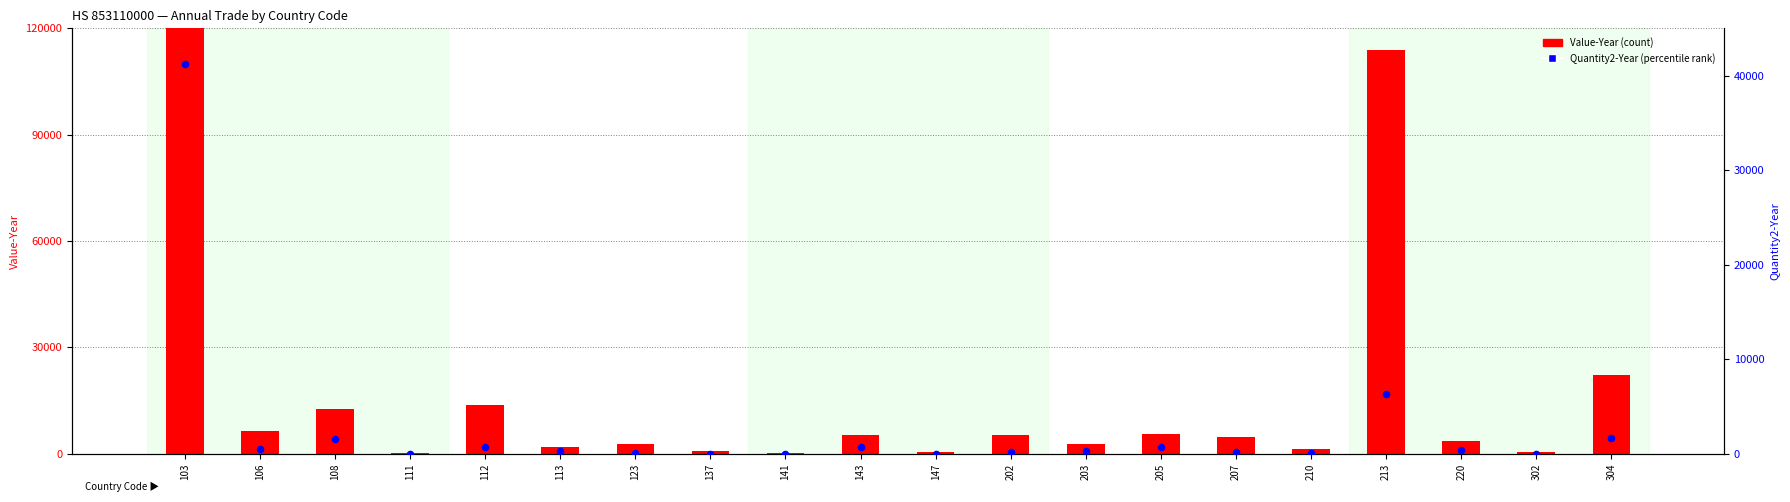

Which series has the largest Y range (max minus min)?

Value-Year (count)